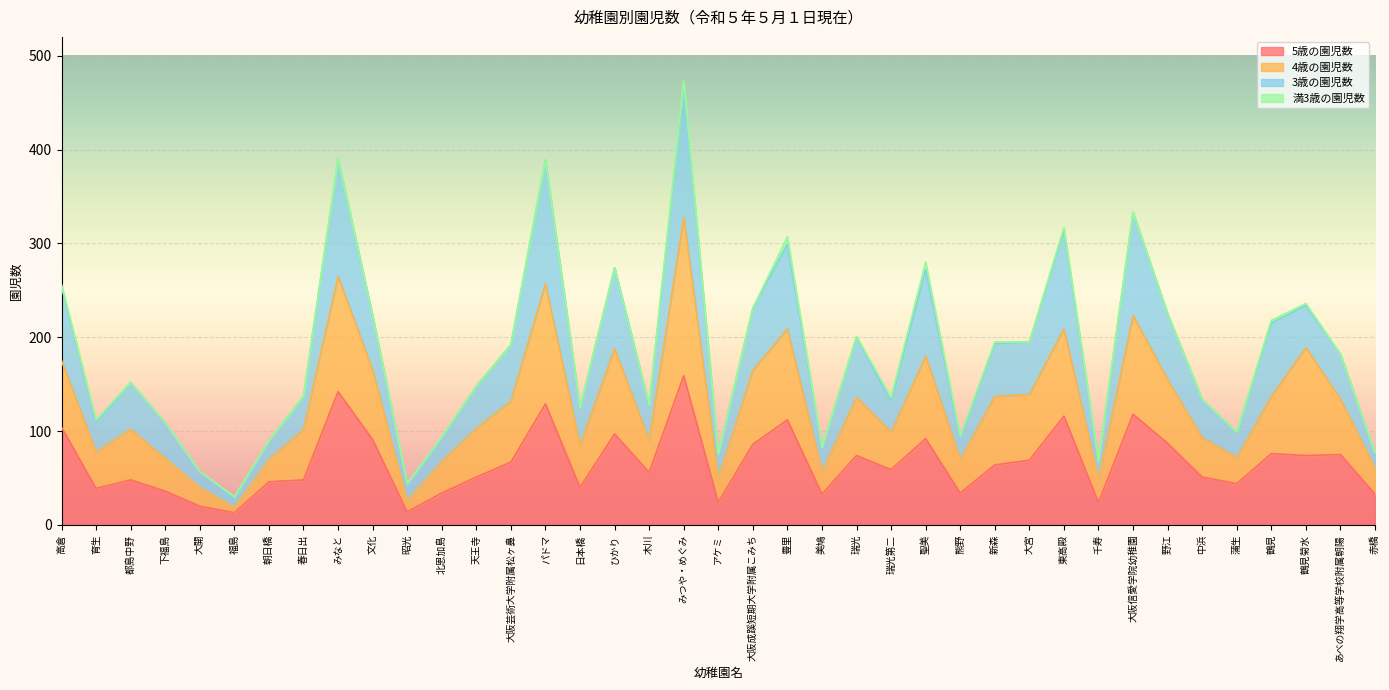

What is the total value across all series at 大阪芸術大学附属松ヶ鼻?

192